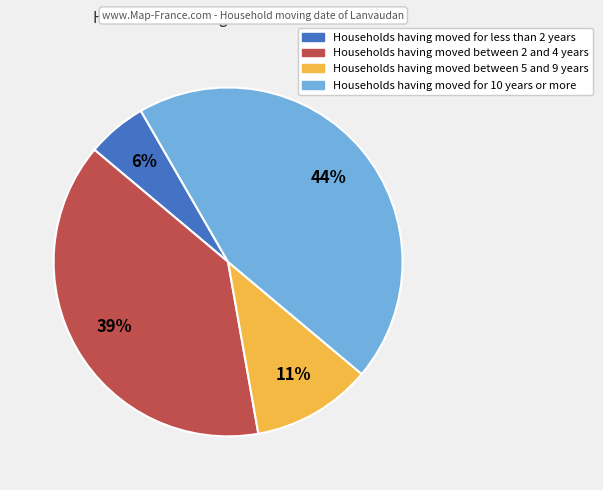

To the nearest percent, what is the average slice percentage?

25%